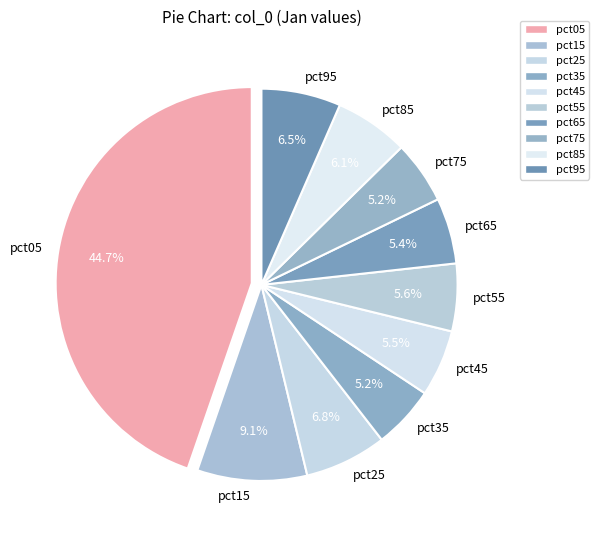

Which has a higher value, pct85 or pct25?

pct25